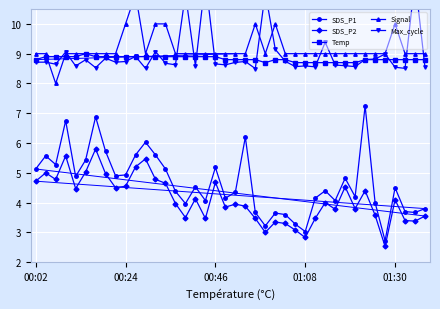

True or false: SDS_P1 has more than 1 interior local peaks.

True